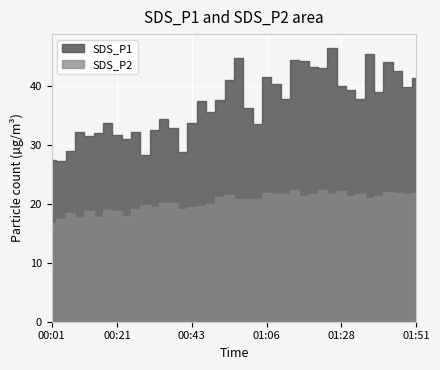

Where is the first local maximum for SDS_P2?

00:07